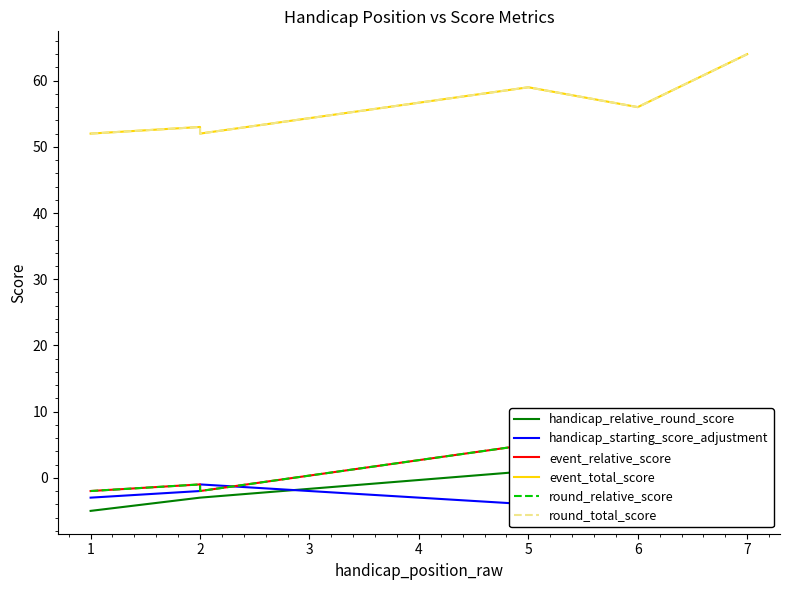

After their last crossing, which series has the higher values: handicap_starting_score_adjustment or event_relative_score?

event_relative_score